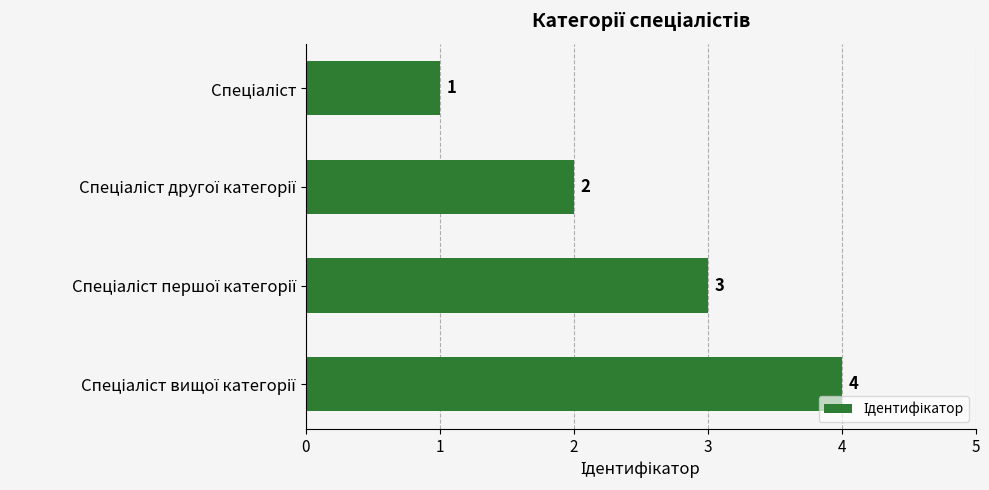

What is the difference between the maximum and minimum values?

3